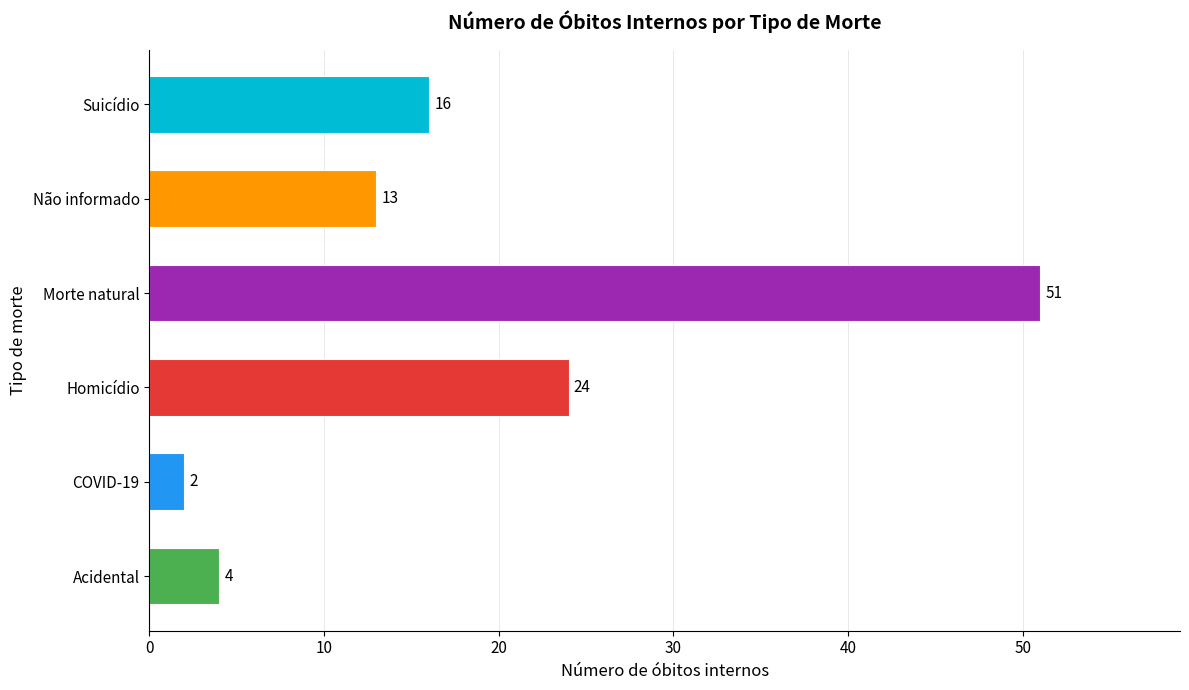

Rank the categories by value from highest to lowest.

Morte natural, Homicídio, Suicídio, Não informado, Acidental, COVID-19